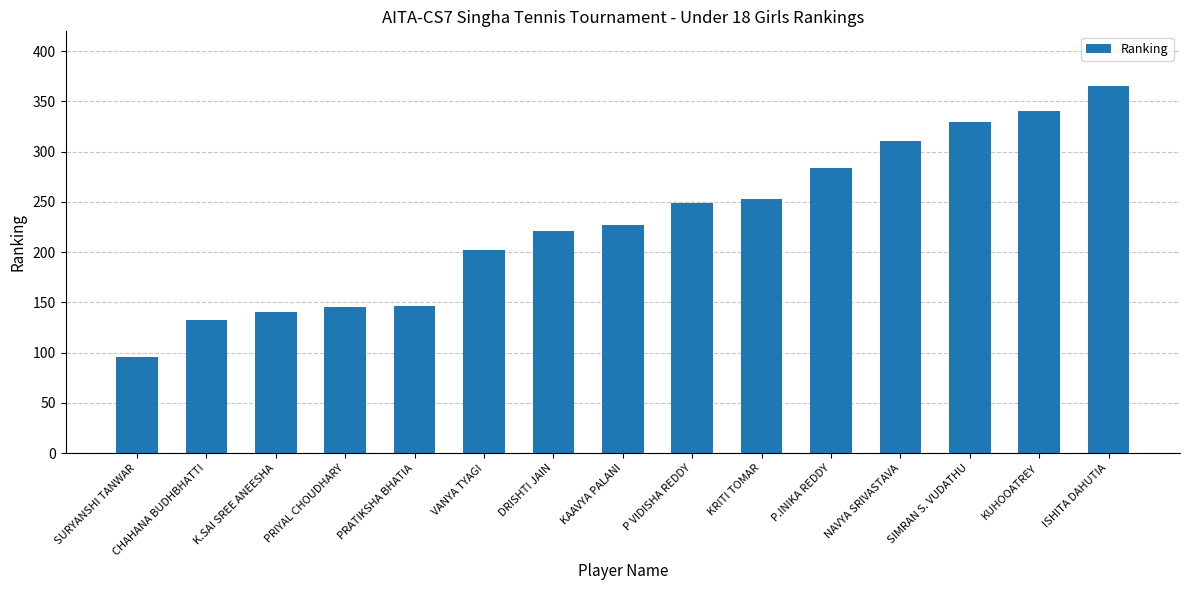

What is the smallest value displayed?

96